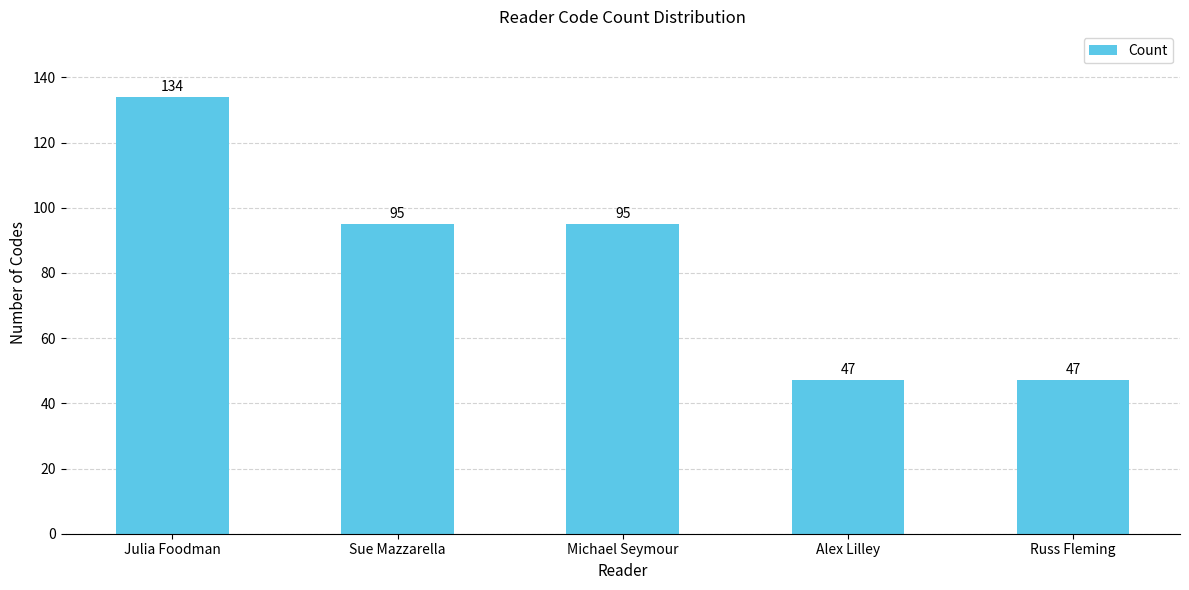

Count the number of data series in this chart.

1